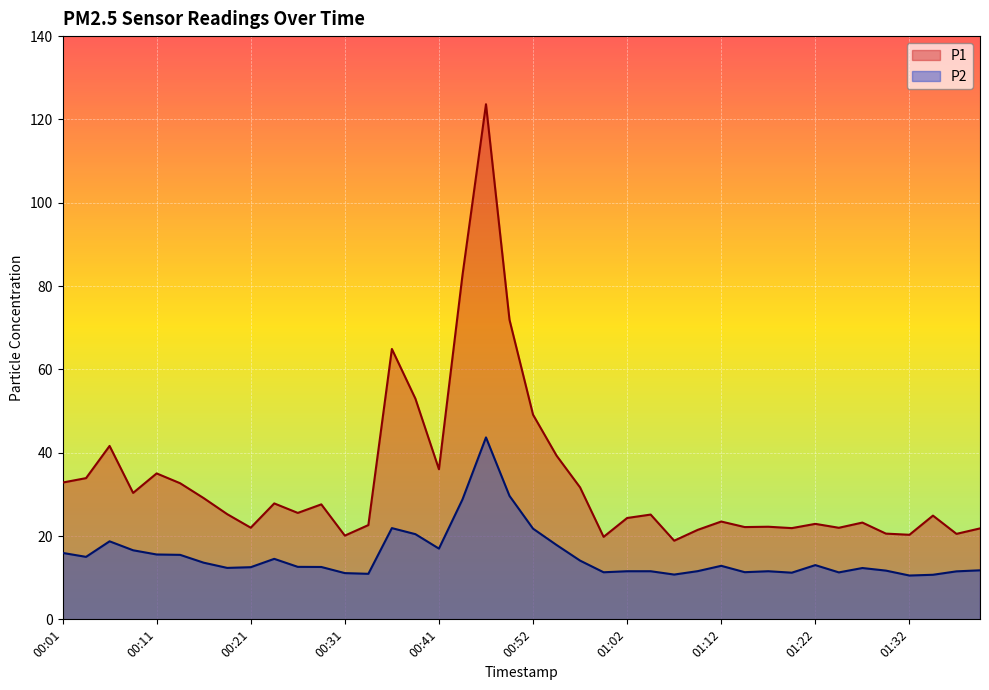

What is the difference between the maximum and minimum values in the P1 series?

104.8